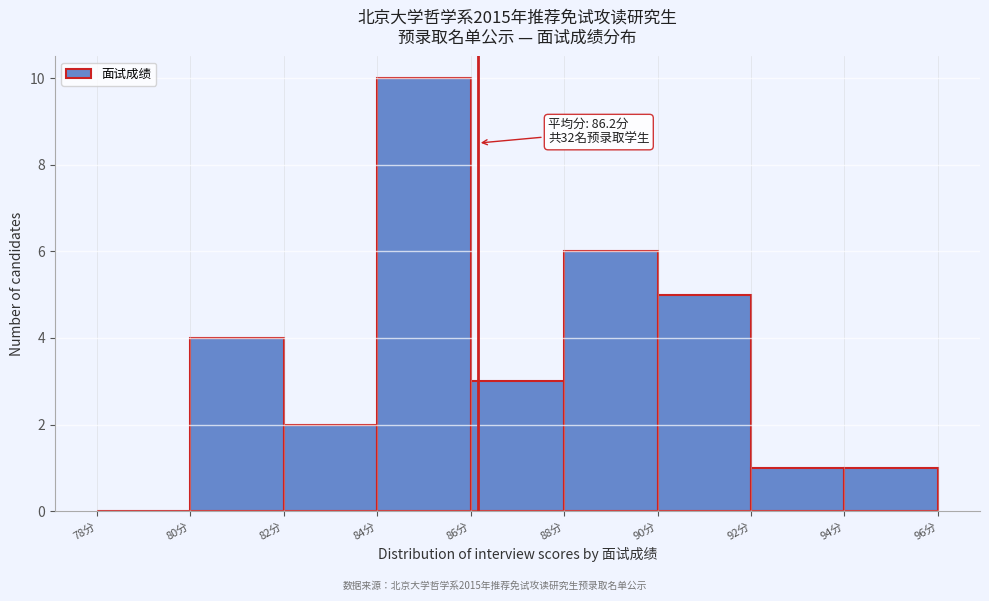

Over which range of the x-axis is the bar tallest?

84 to 86